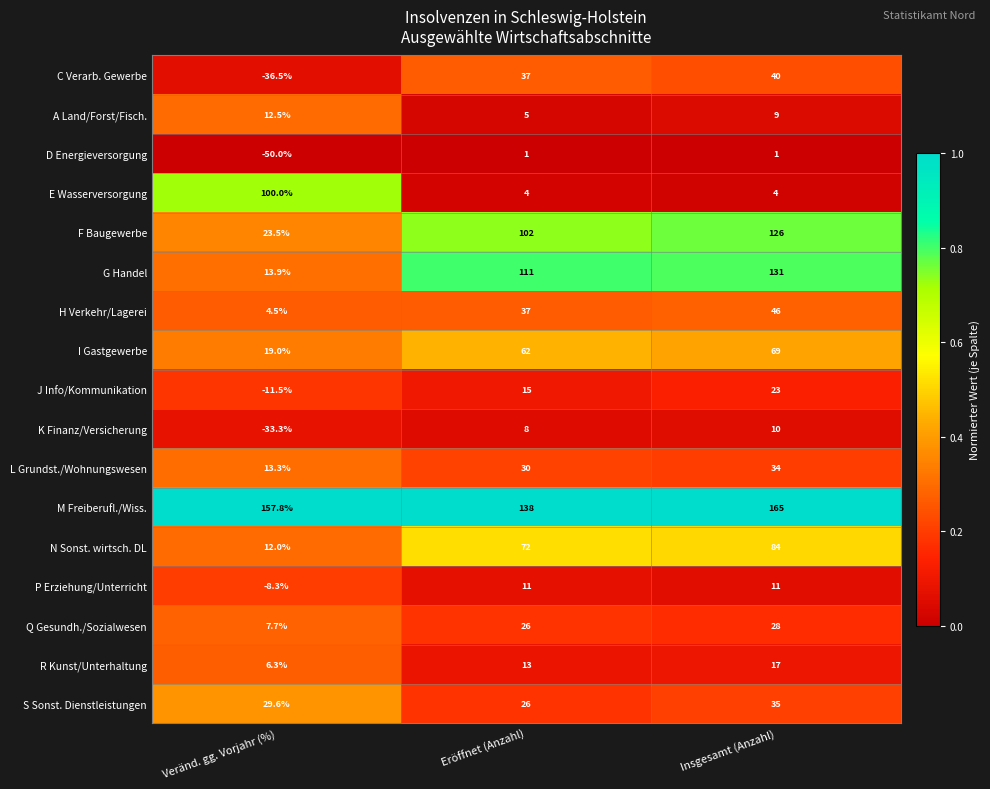

What is the sum of the N Sonst. wirtsch. DL values at Insgesamt (Anzahl) and Eröffnet (Anzahl)?

156.0